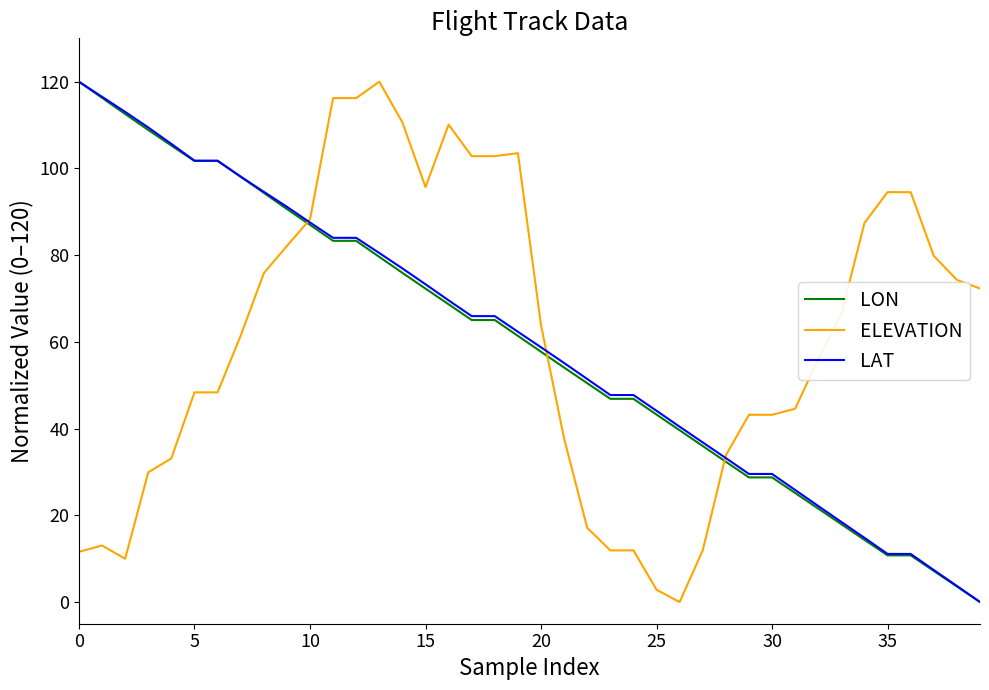

What is the maximum value shown in the chart?

120.0